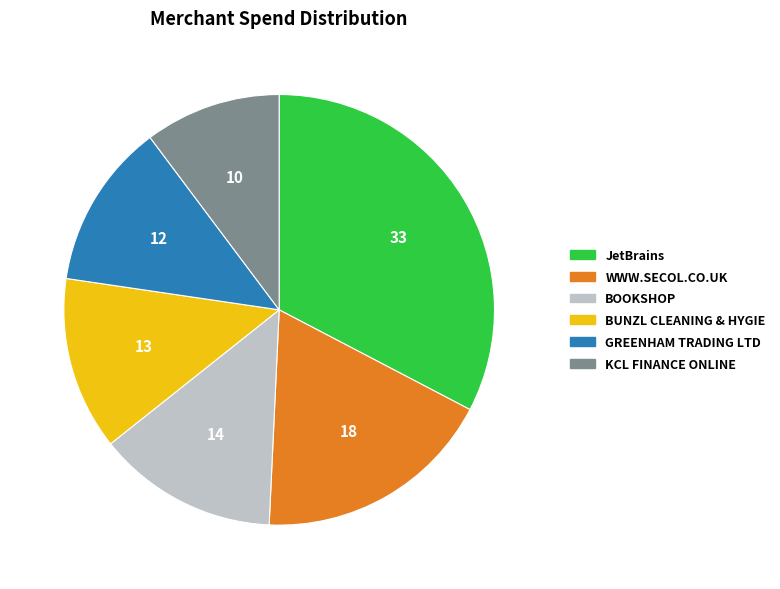

Is it true that BOOKSHOP is 3% of the pie?

False